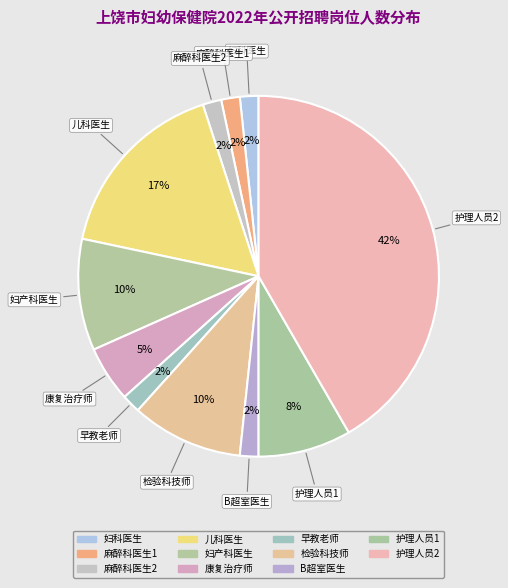

Which slice is the smallest?

妇科医生